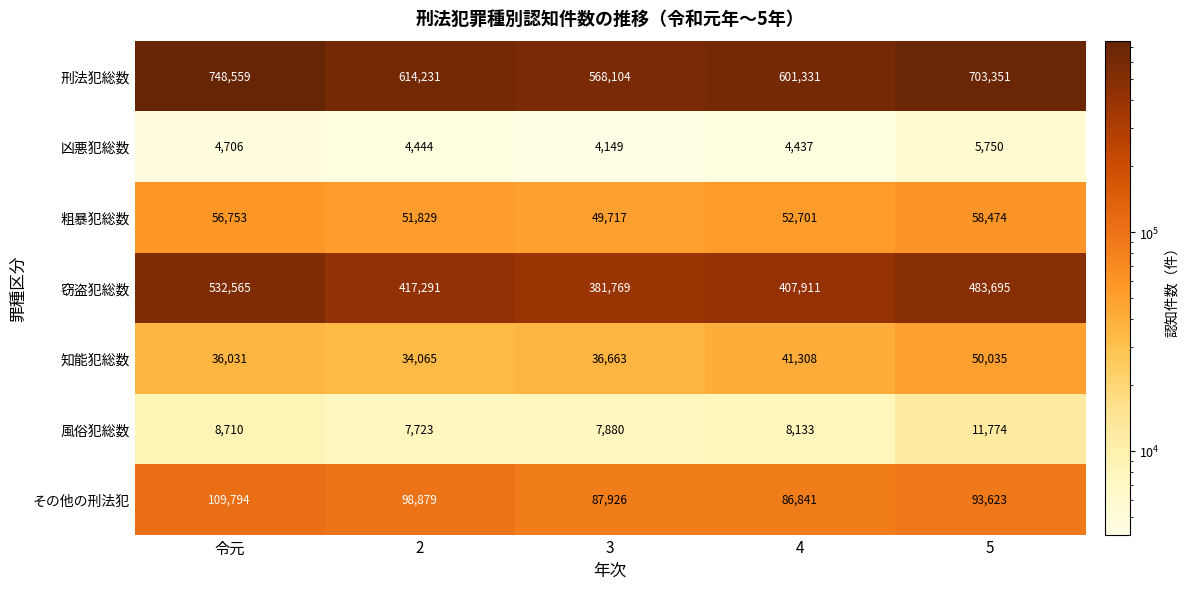

True or false: 窃盗犯総数 has a value of 634495 at 4.

False